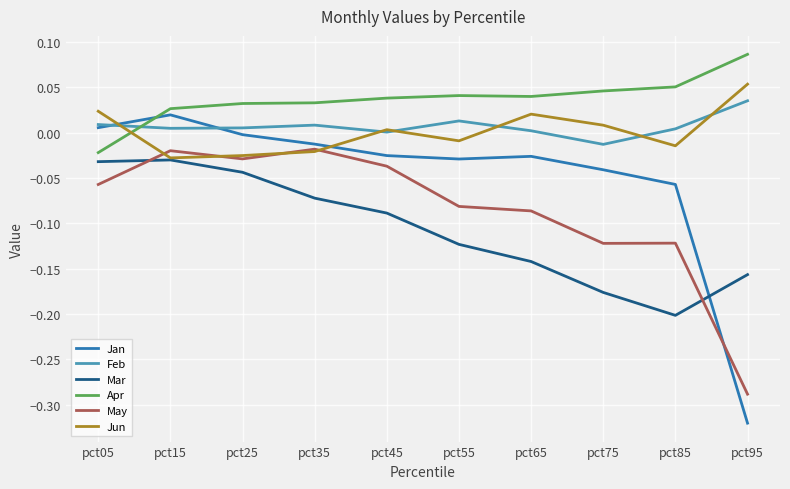

At which label does Feb reach its minimum?

pct75